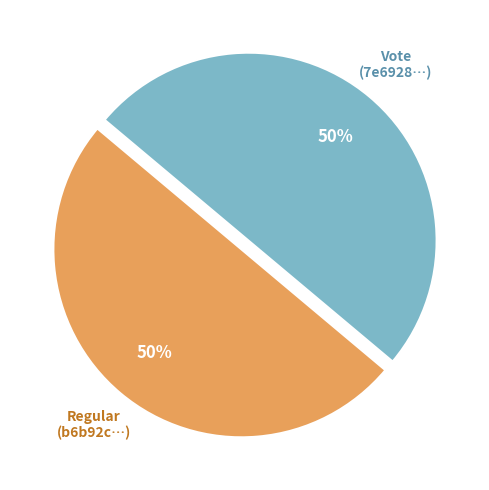

How many segments does this pie chart have?

2